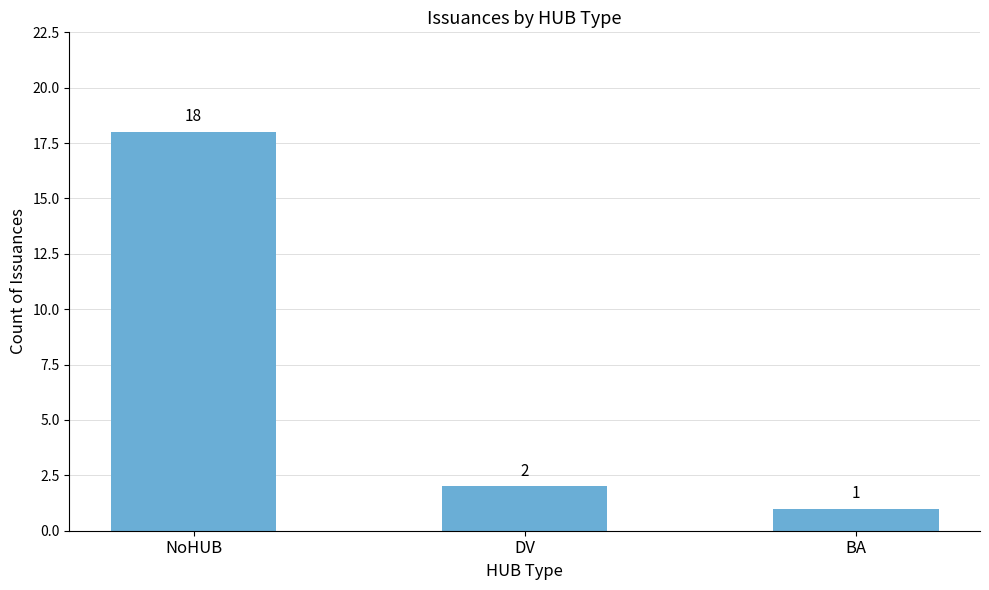

Where is the data nearest to the value 9?

DV